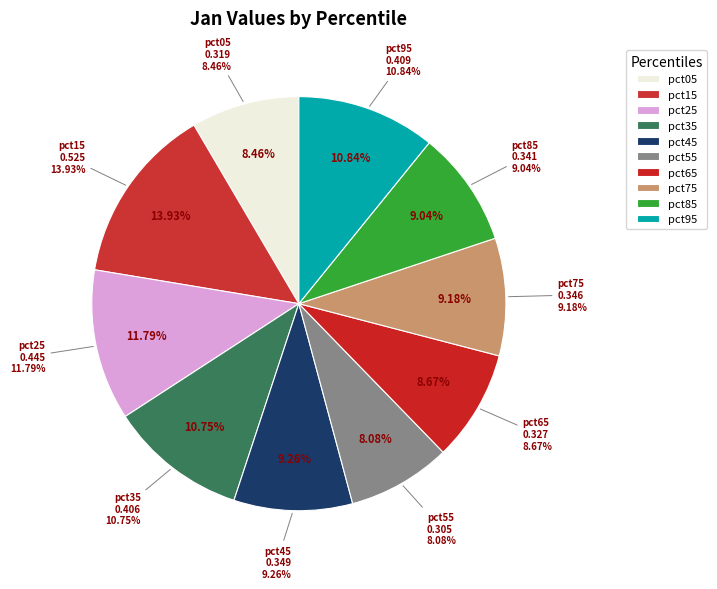

To the nearest percent, what is the average slice percentage?

10%